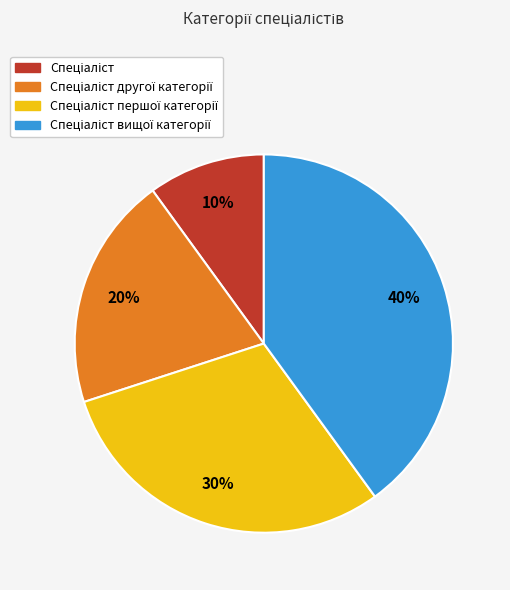

Is there any slice that represents more than half of the pie?

No